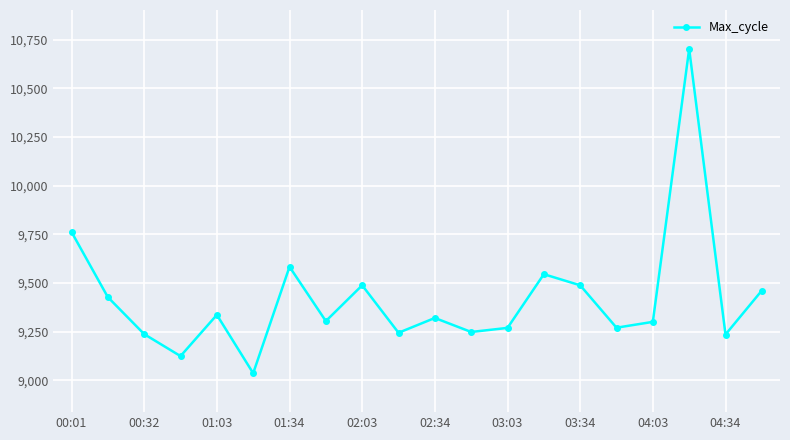

How many interior local peaks (higher than both neighbors) does the data have?

6